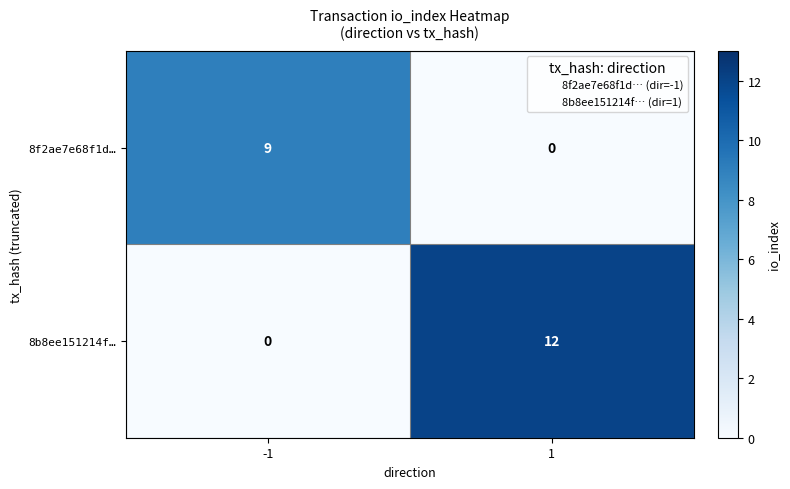

Rank the series by their maximum value, from lowest to highest.

8f2ae7e68f1d…, 8b8ee151214f…